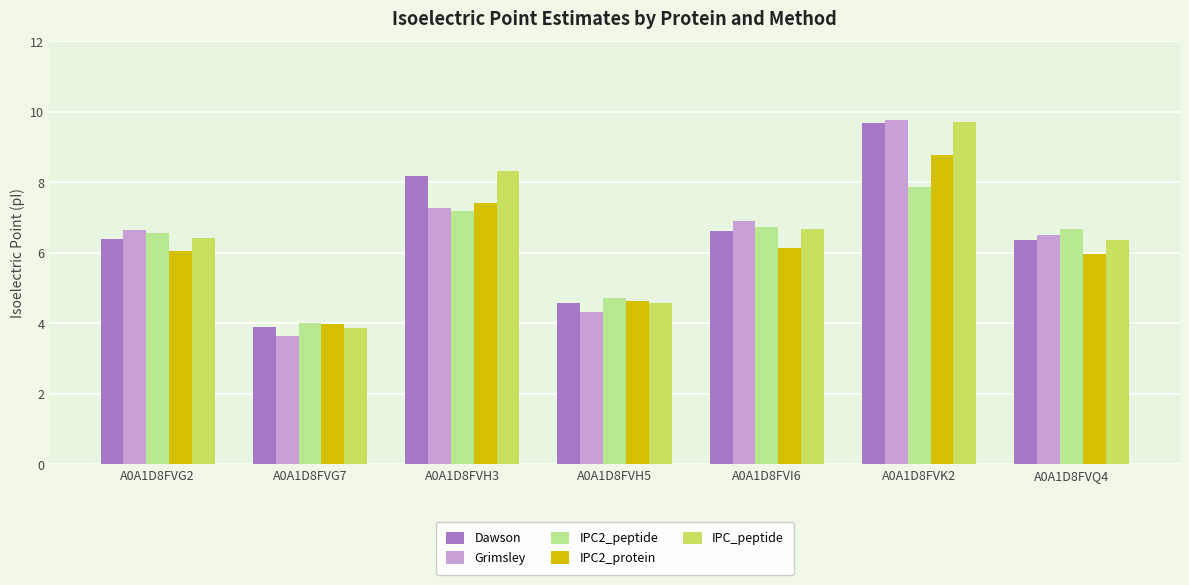

How many values in the IPC2_peptide series are below 6?

2